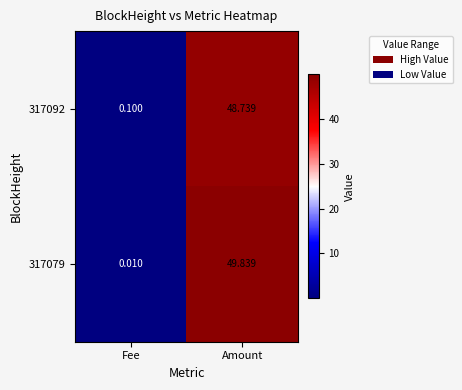

At which category does the chart reach its peak across all series?

Amount